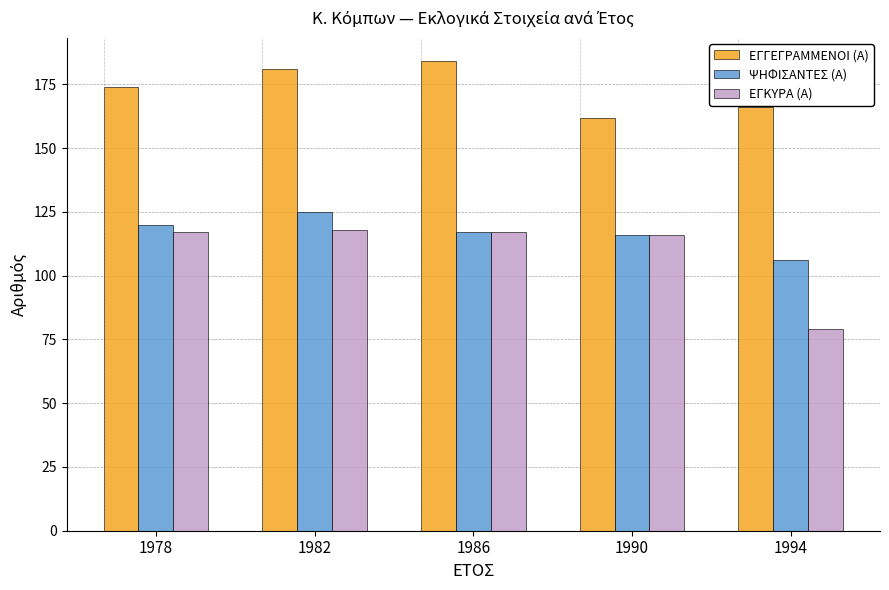

Reading left to right, extract all data points from this chart.

ΕΓΓΕΓΡΑΜΜΕΝΟΙ (Α): 1978=174	1982=181	1986=184	1990=162	1994=166
ΨΗΦΙΣΑΝΤΕΣ (Α): 1978=120	1982=125	1986=117	1990=116	1994=106
ΕΓΚΥΡΑ (Α): 1978=117	1982=118	1986=117	1990=116	1994=79